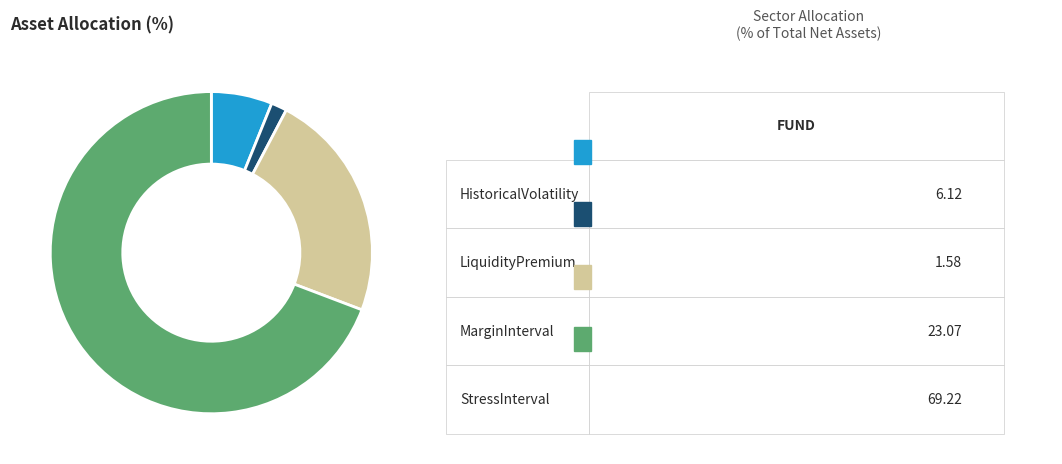

Does any single category account for the majority?

Yes